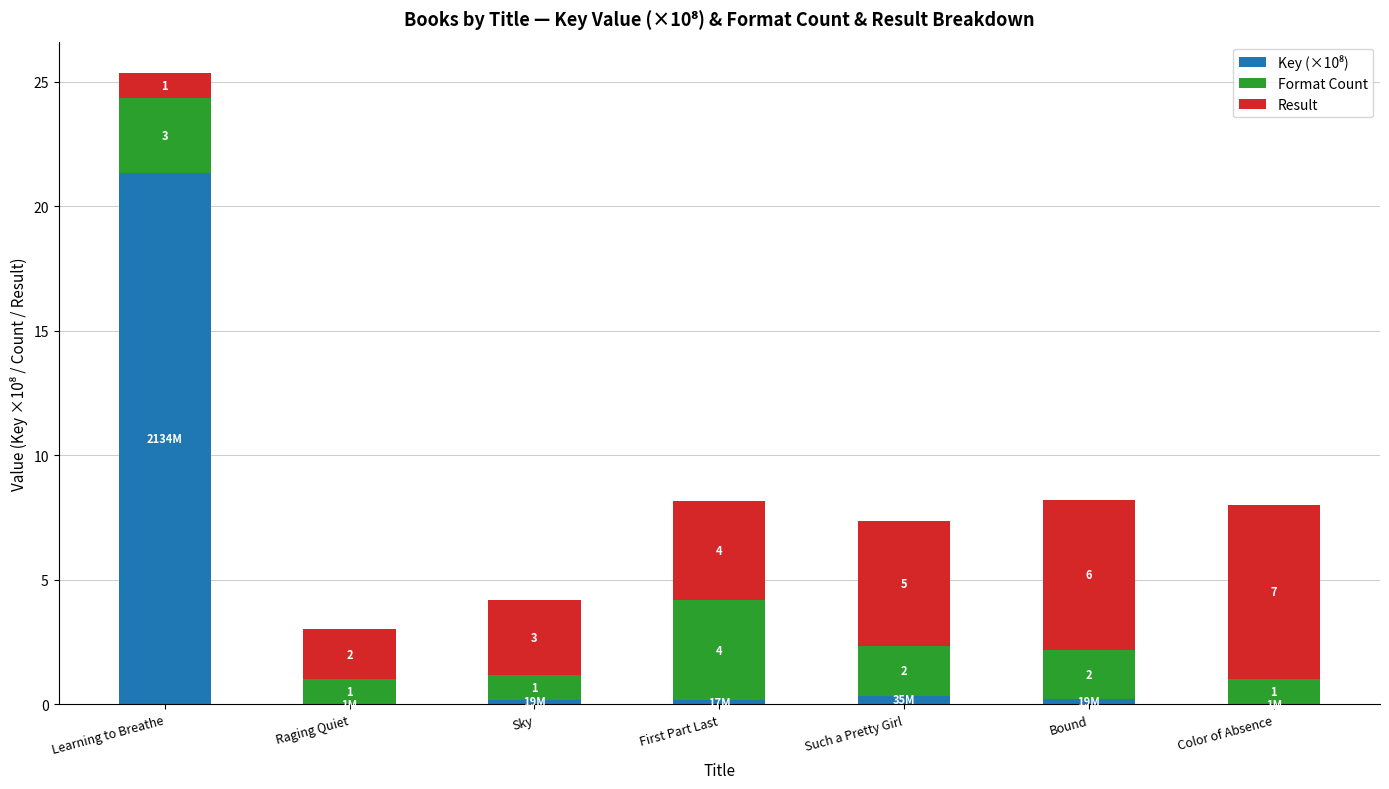

At which category is the sum across all series the highest?

Learning to Breathe